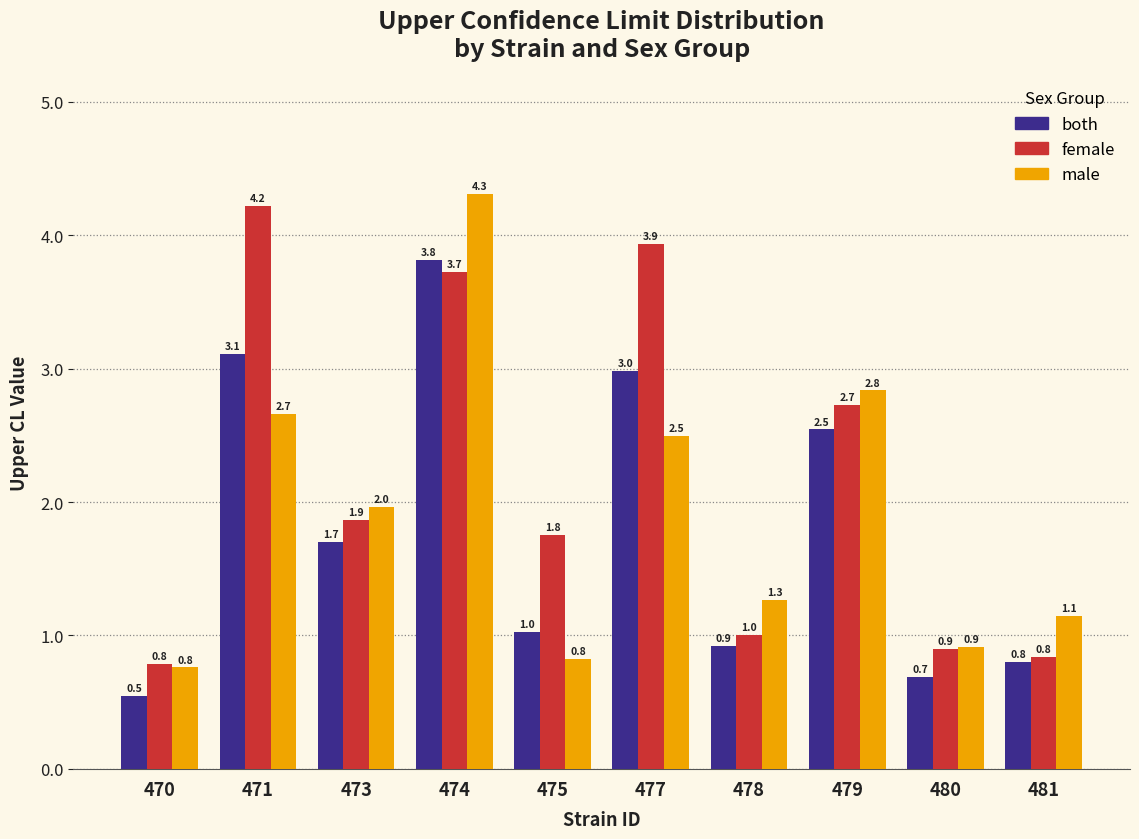

Reading left to right, transcribe all the data shown in this chart.

both: 0.5	3.1	1.7	3.8	1.0	3.0	0.9	2.5	0.7	0.8
female: 0.8	4.2	1.9	3.7	1.8	3.9	1.0	2.7	0.9	0.8
male: 0.8	2.7	2.0	4.3	0.8	2.5	1.3	2.8	0.9	1.1